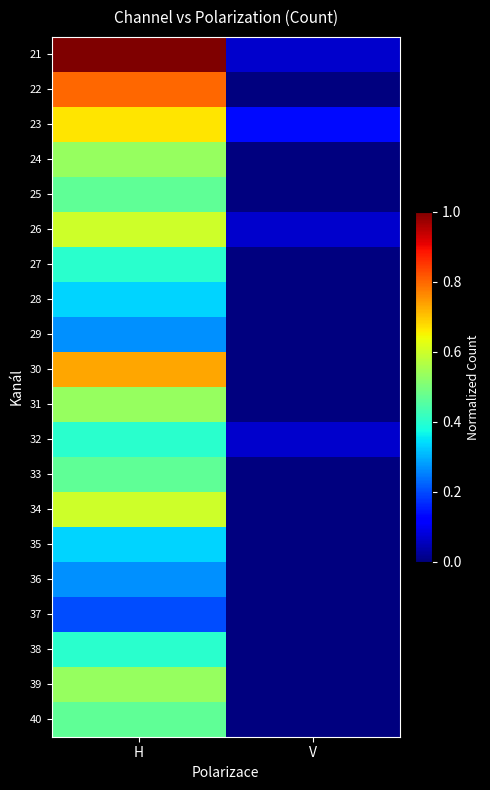

List the series in order of their peak value, lowest first.

37, 29, 36, 28, 35, 27, 32, 38, 25, 33, 40, 24, 31, 39, 26, 34, 23, 30, 22, 21